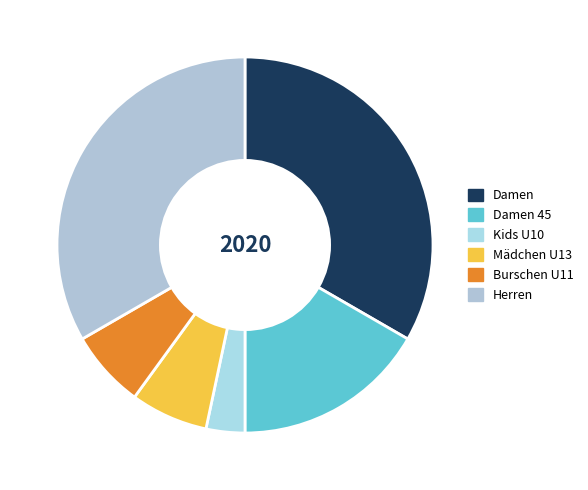

Does any single category account for the majority?

No